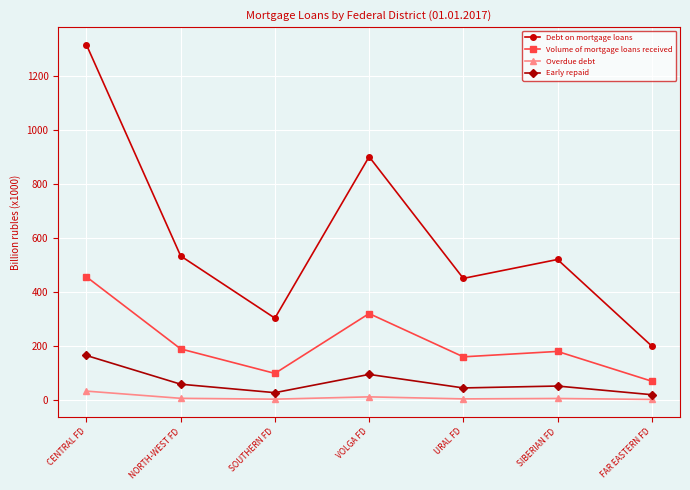

Which series has the widest spread of values?

Debt on mortgage loans